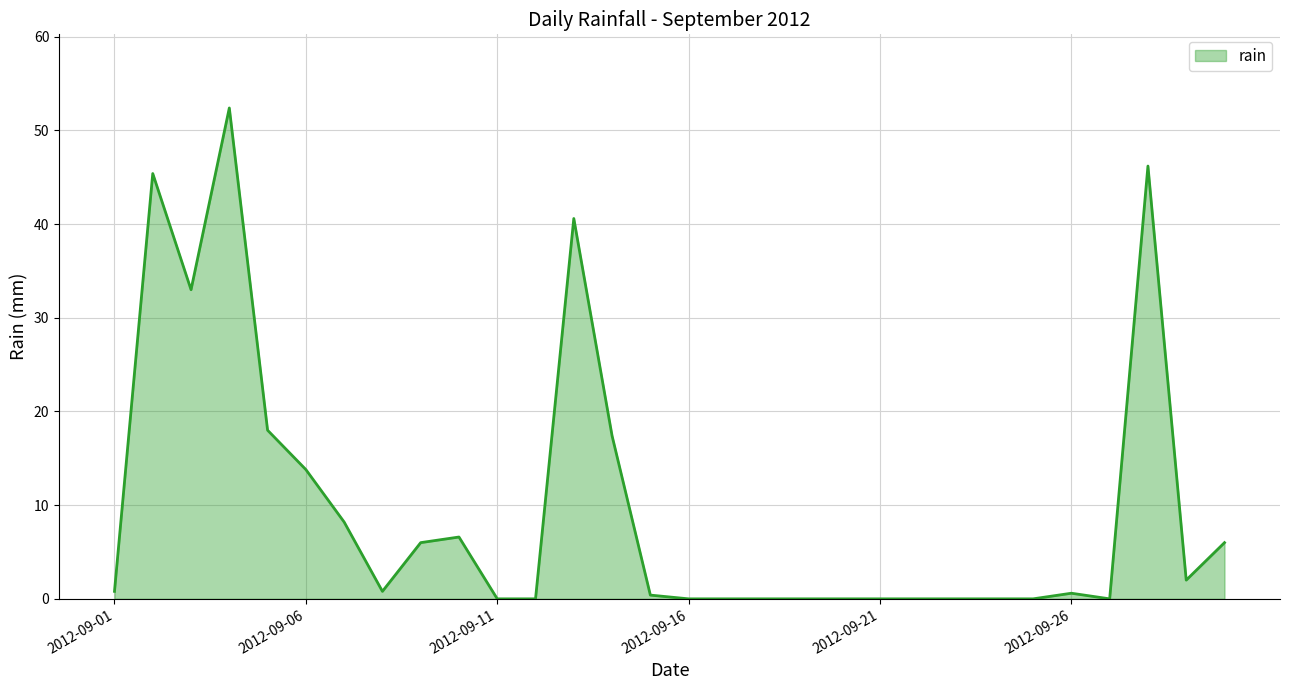

What is the maximum value shown in the chart?

52.4